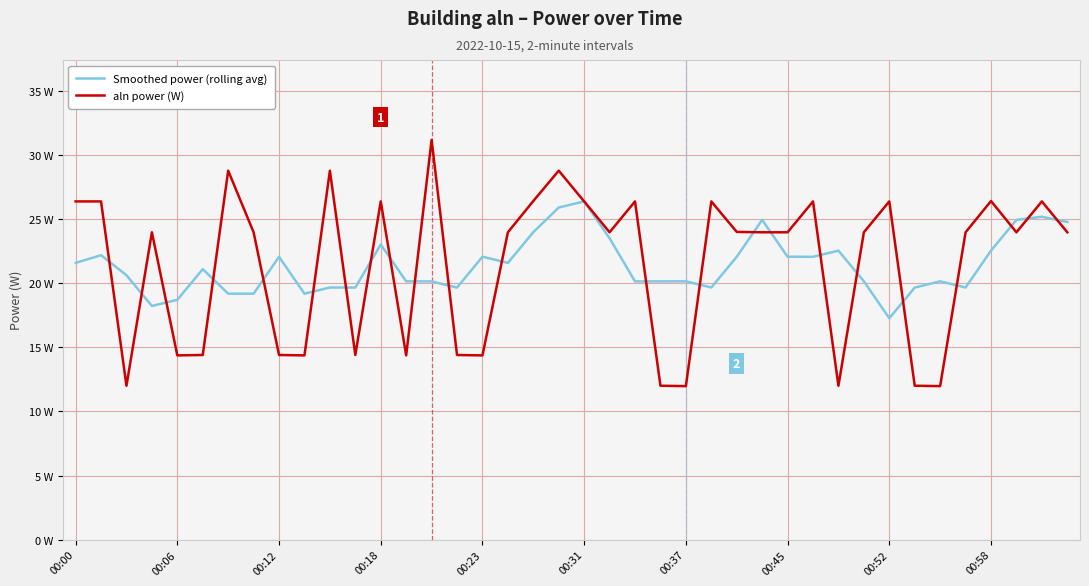

Which series has the widest spread of values?

aln power (W)